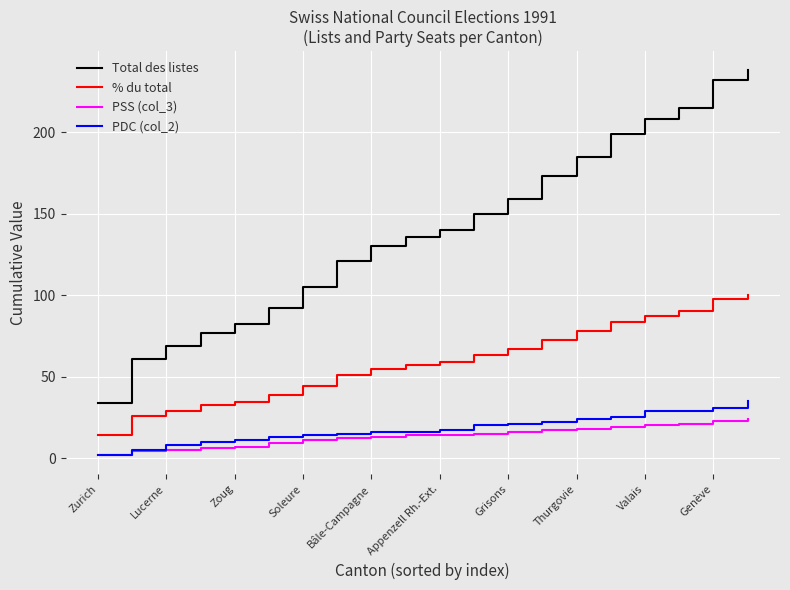

True or false: Total des listes and PSS (col_3) intersect in this chart.

False